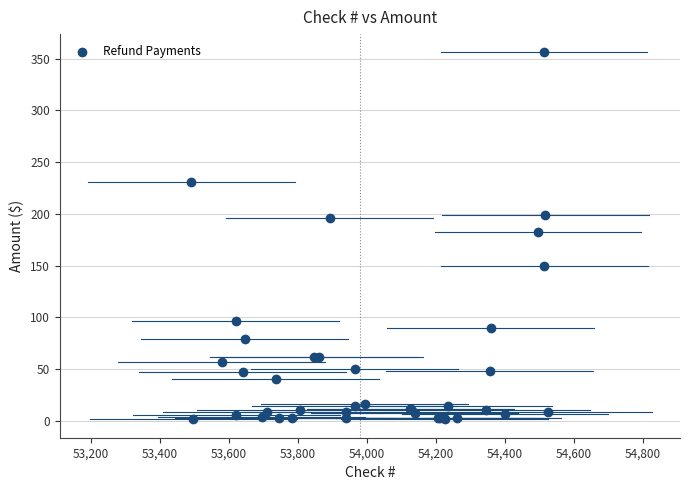

What Y value in the scatter plot is closest to 178?

182.1